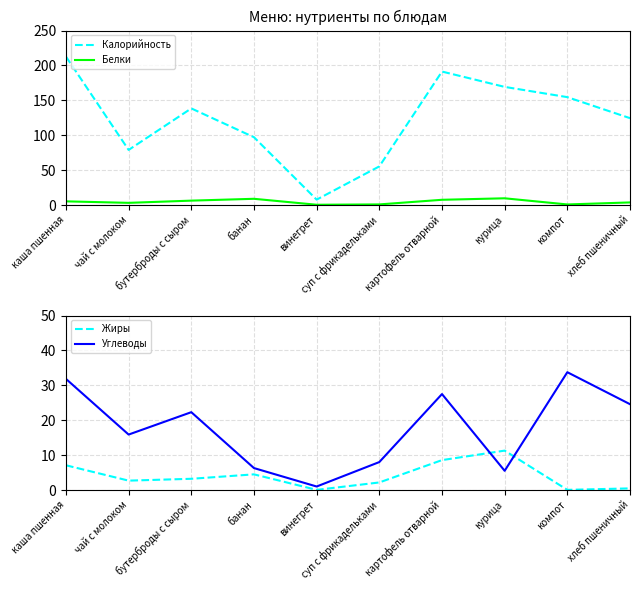

What value does the Калорийность series have at компот?

154.6